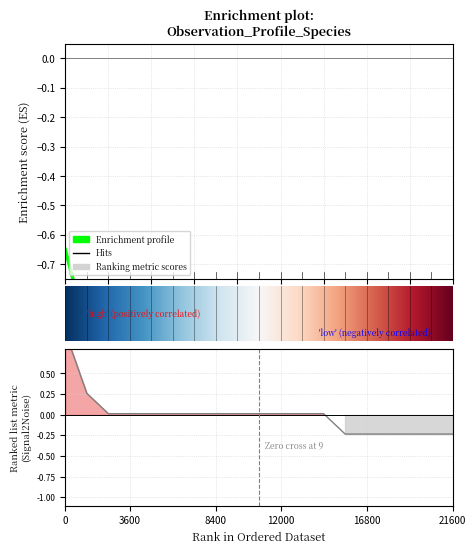

How many values are above zero?

13